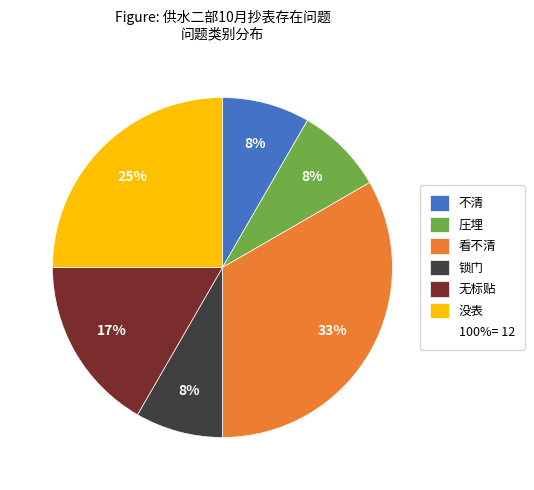

To the nearest percent, what is the average slice percentage?

17%